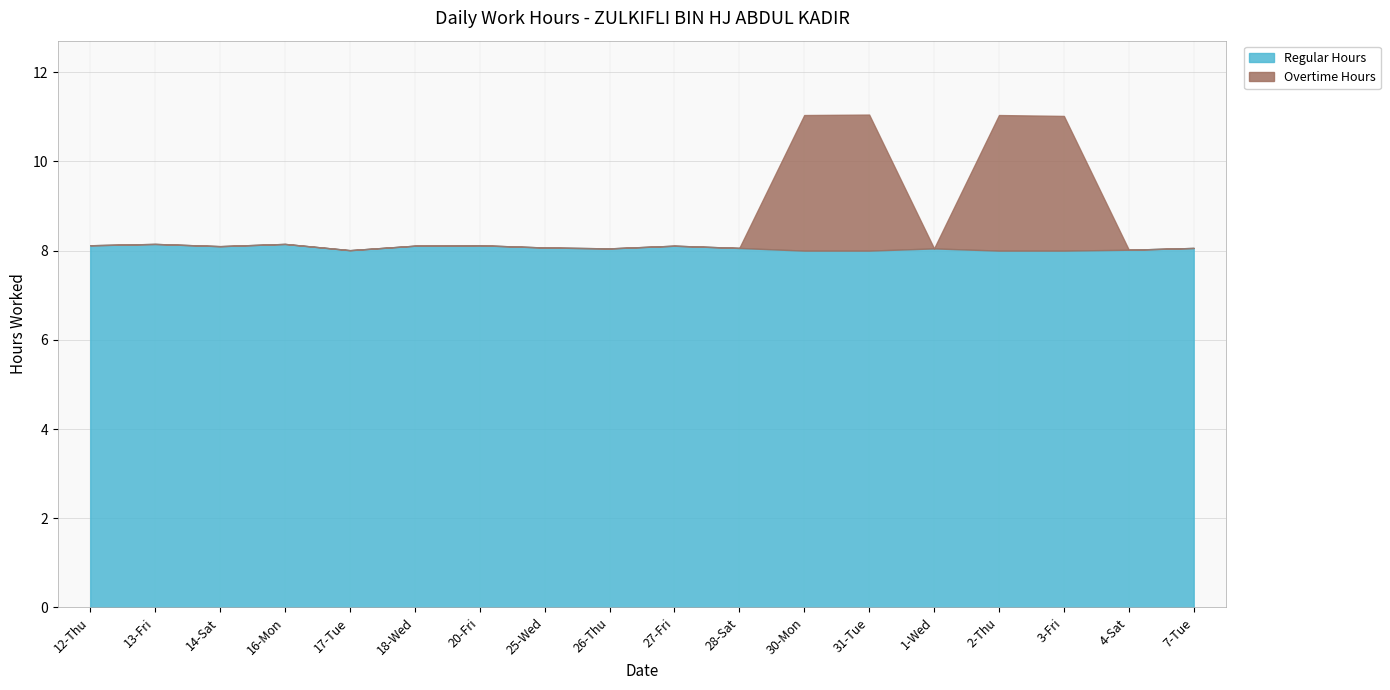

What is the greatest value displayed?

8.2